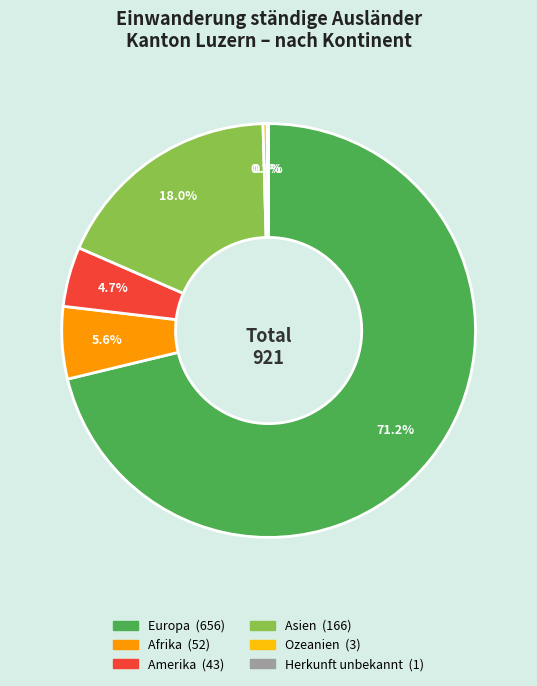

Is there any slice that represents more than half of the pie?

Yes